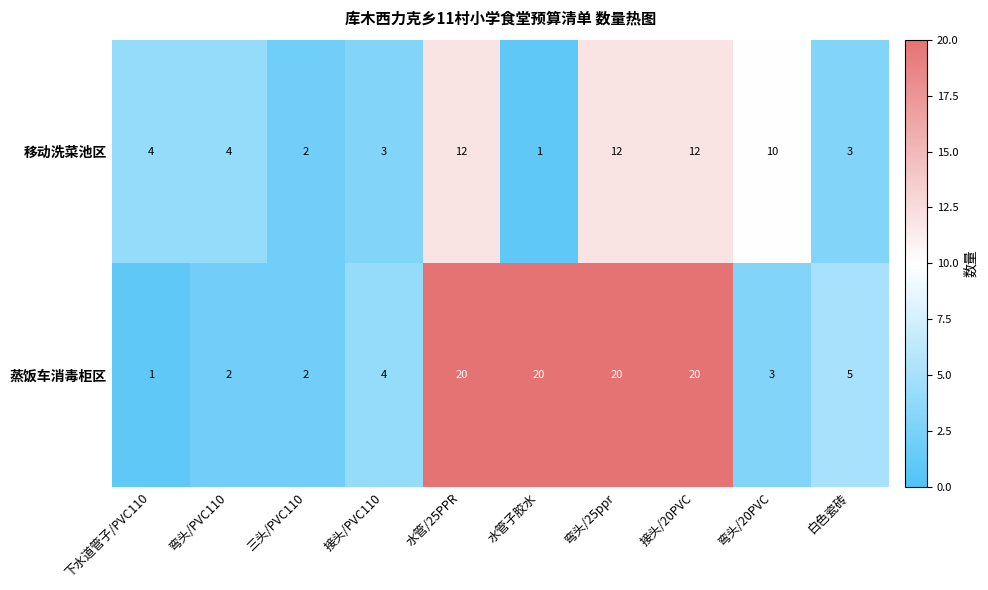

What is the total value across all series at 水管子胶水?

21